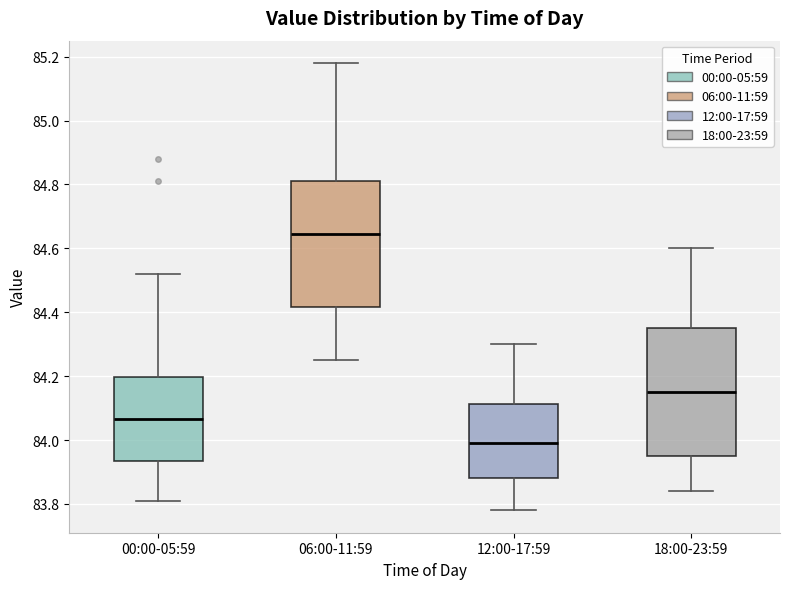

Which box's median line is the lowest?

12:00-17:59